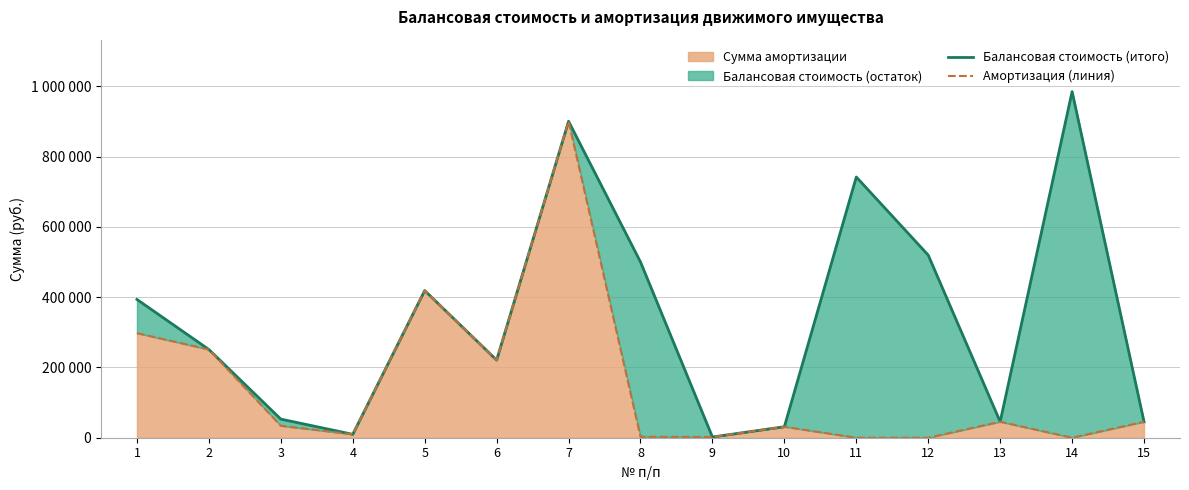

How many values in the Амортизация (линия) series exceed 34009?

8